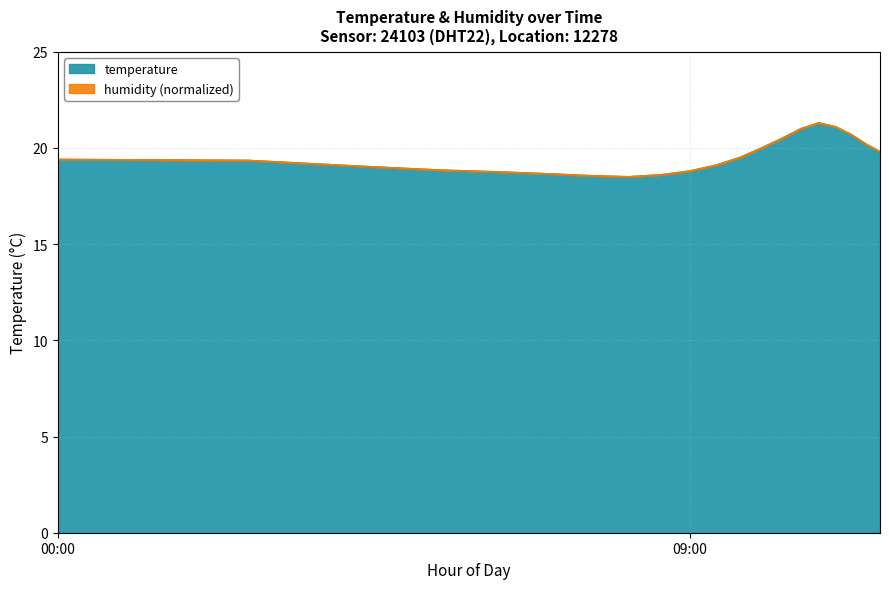

What is the difference between the maximum and minimum values in the temperature series?

2.8